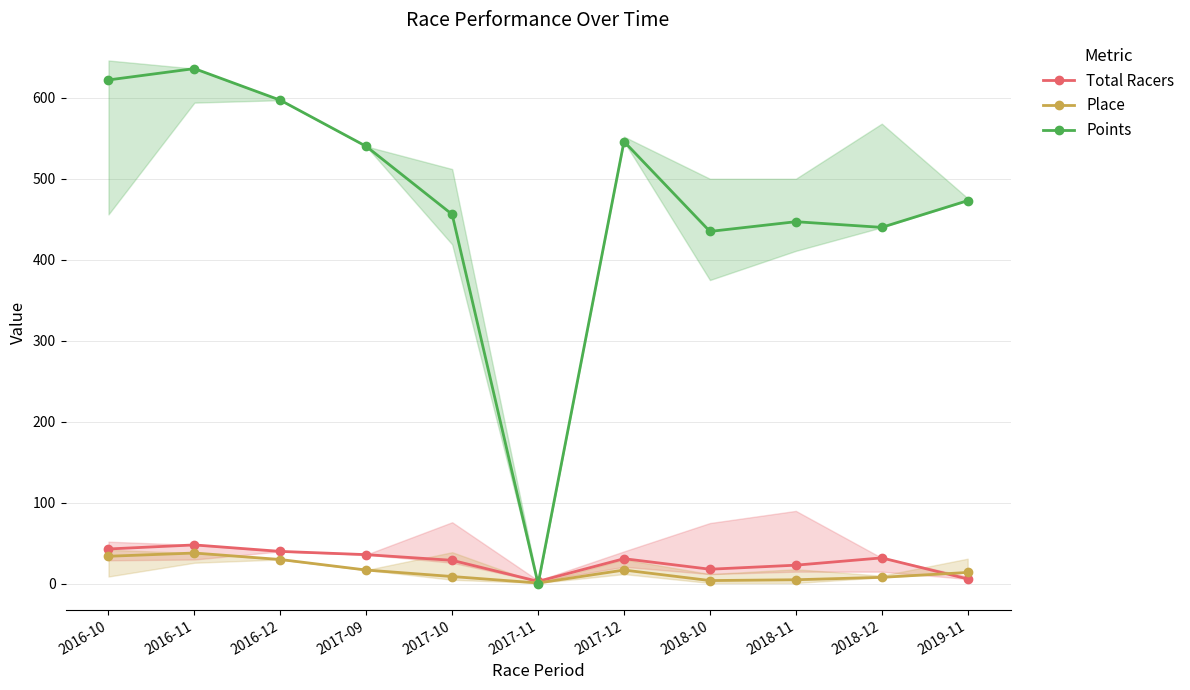

How many values in Points are above zero?

10